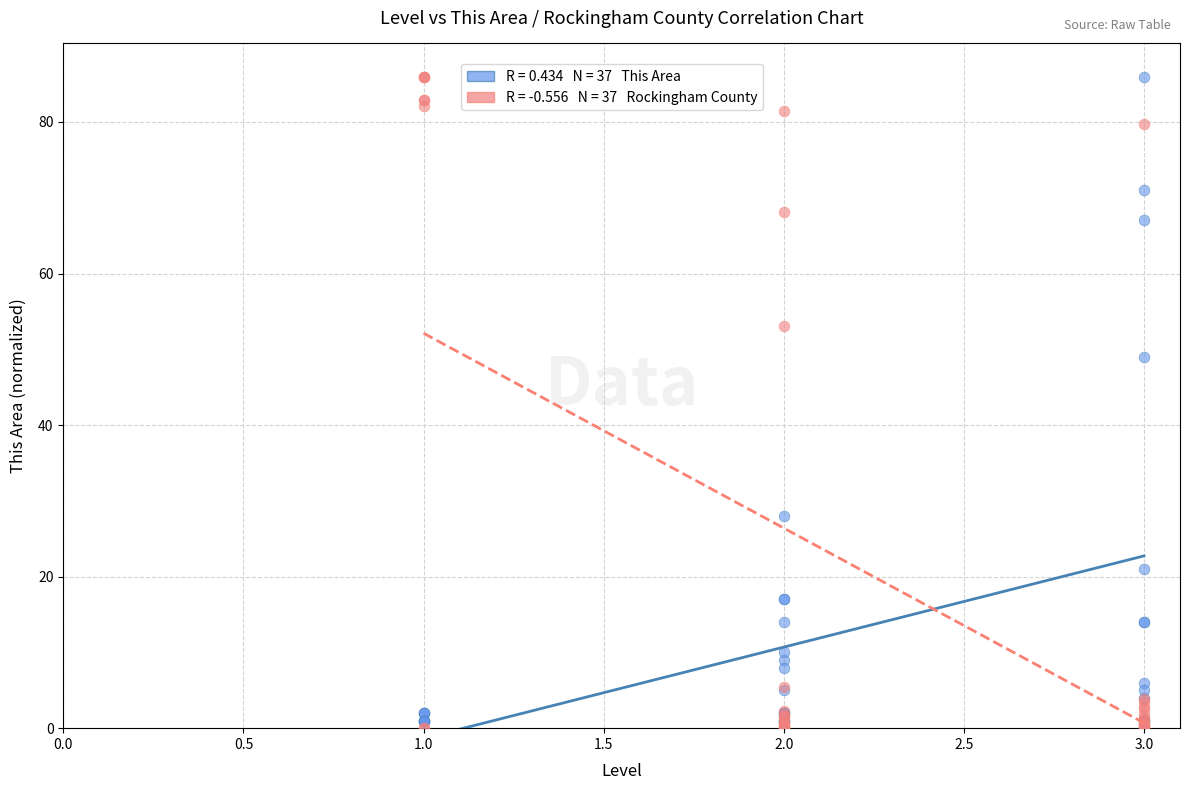

Across all series, what Y value is closest to 43?

49.0